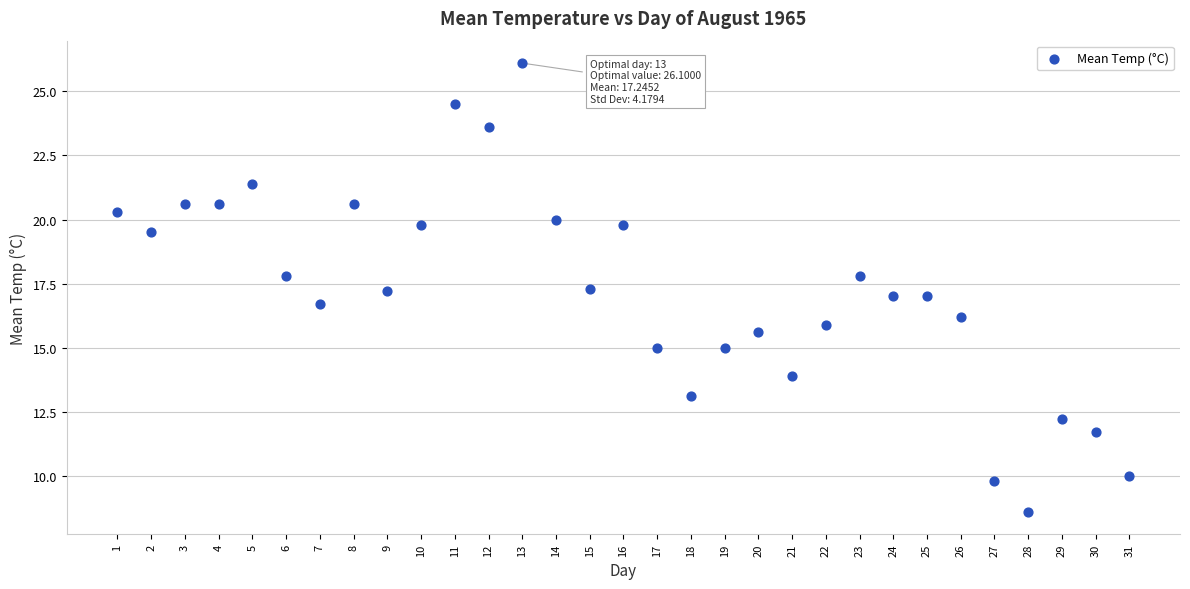

What is the range of Y values (max minus min)?

17.5